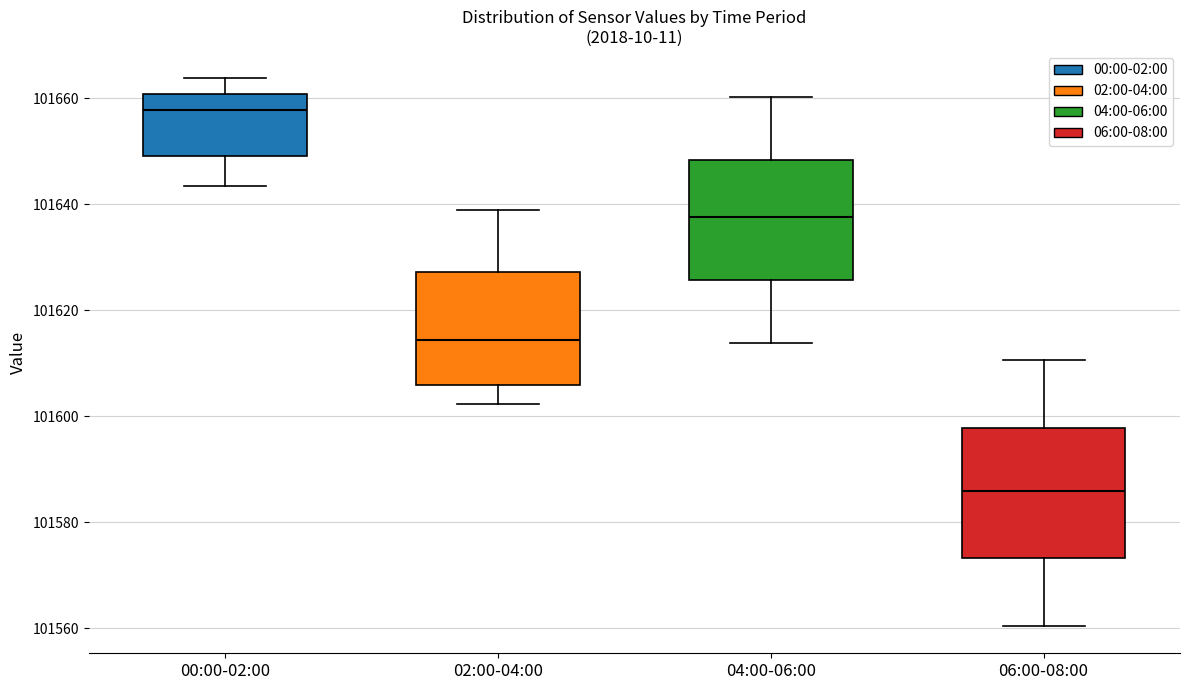

Where does the lower whisker of the box for 04:00-06:00 end on the y-axis? The values are not printed on the chart, so give them approximately, as read against the axis.

101614